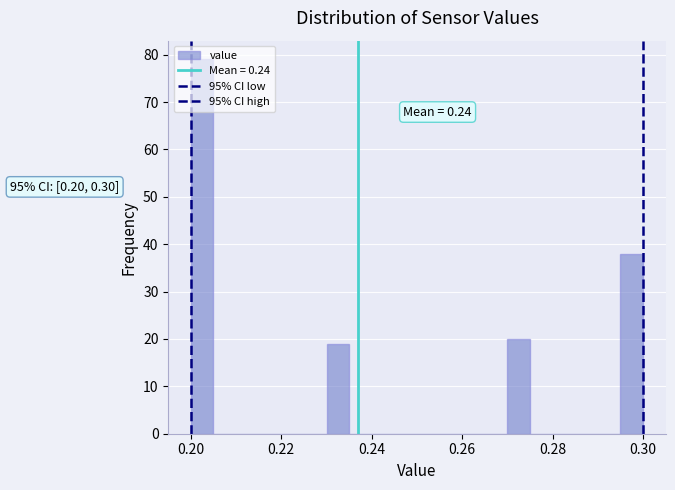

Around what value on the x-axis is the tallest bar? Give the approximate position of its centre, as read against the axis.

0.202